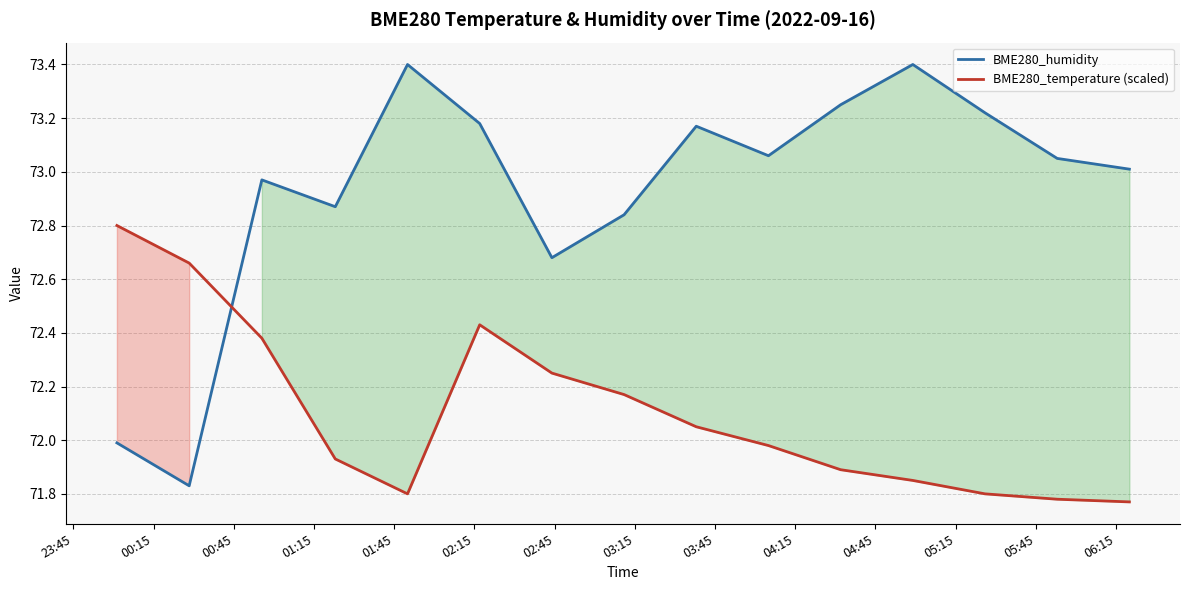

Is this an area chart (filled region under the line)?

No